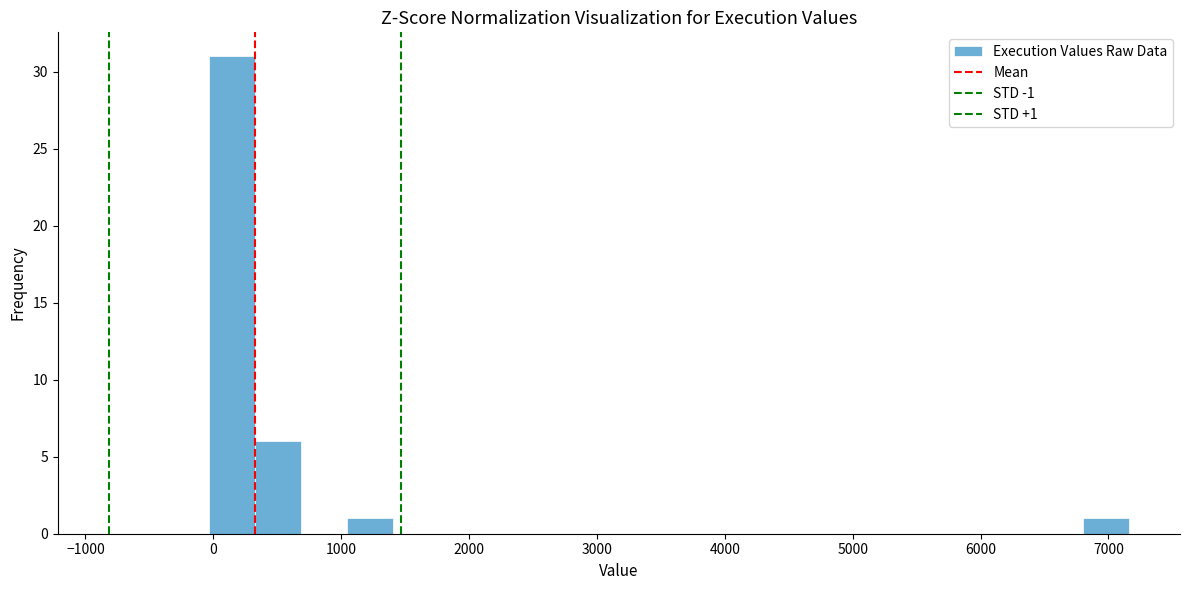

Around what value on the x-axis is the tallest bar? Give the approximate position of its centre, as read against the axis.

100